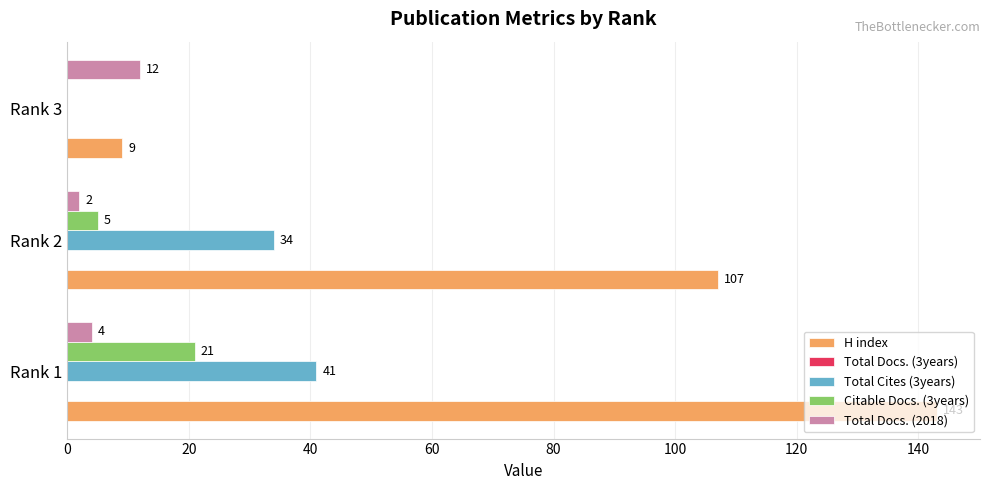

Which label corresponds to the largest value in the chart?

Rank 1